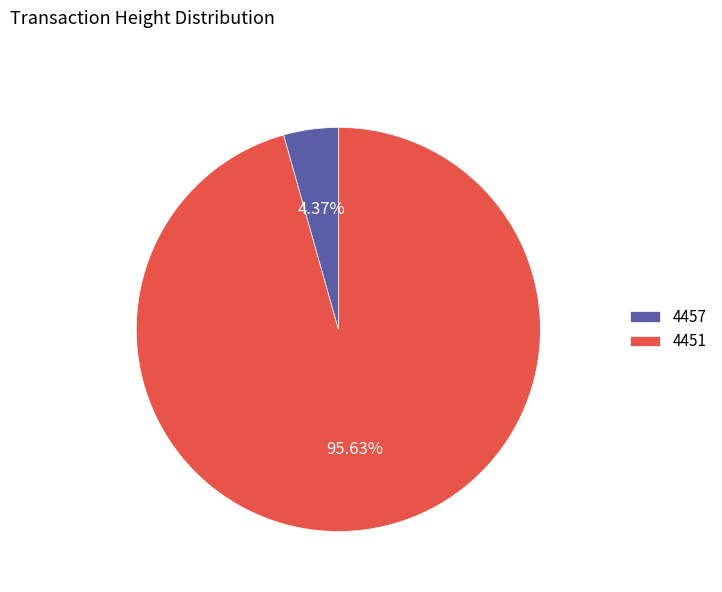

Combined, what portion of the pie is 4457 and 4451?

100.0%